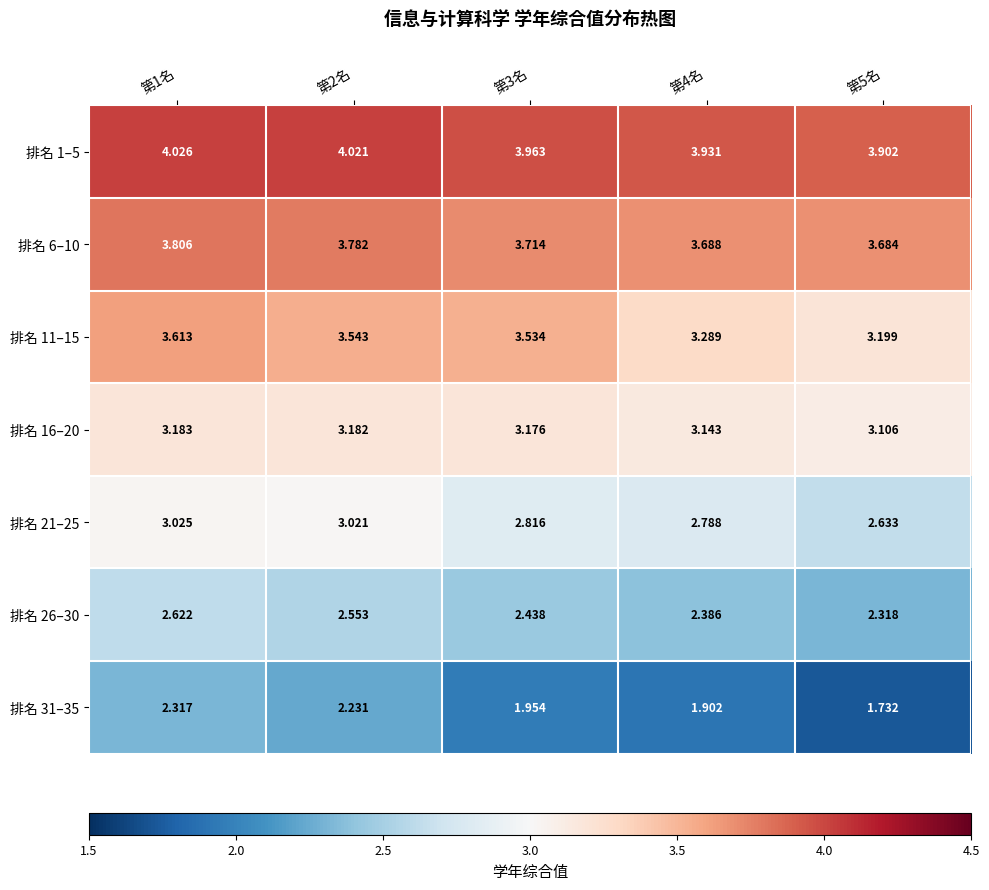

Is the value of 排名 16–20 at 第3名 greater than the value of 排名 11–15 at 第5名?

No